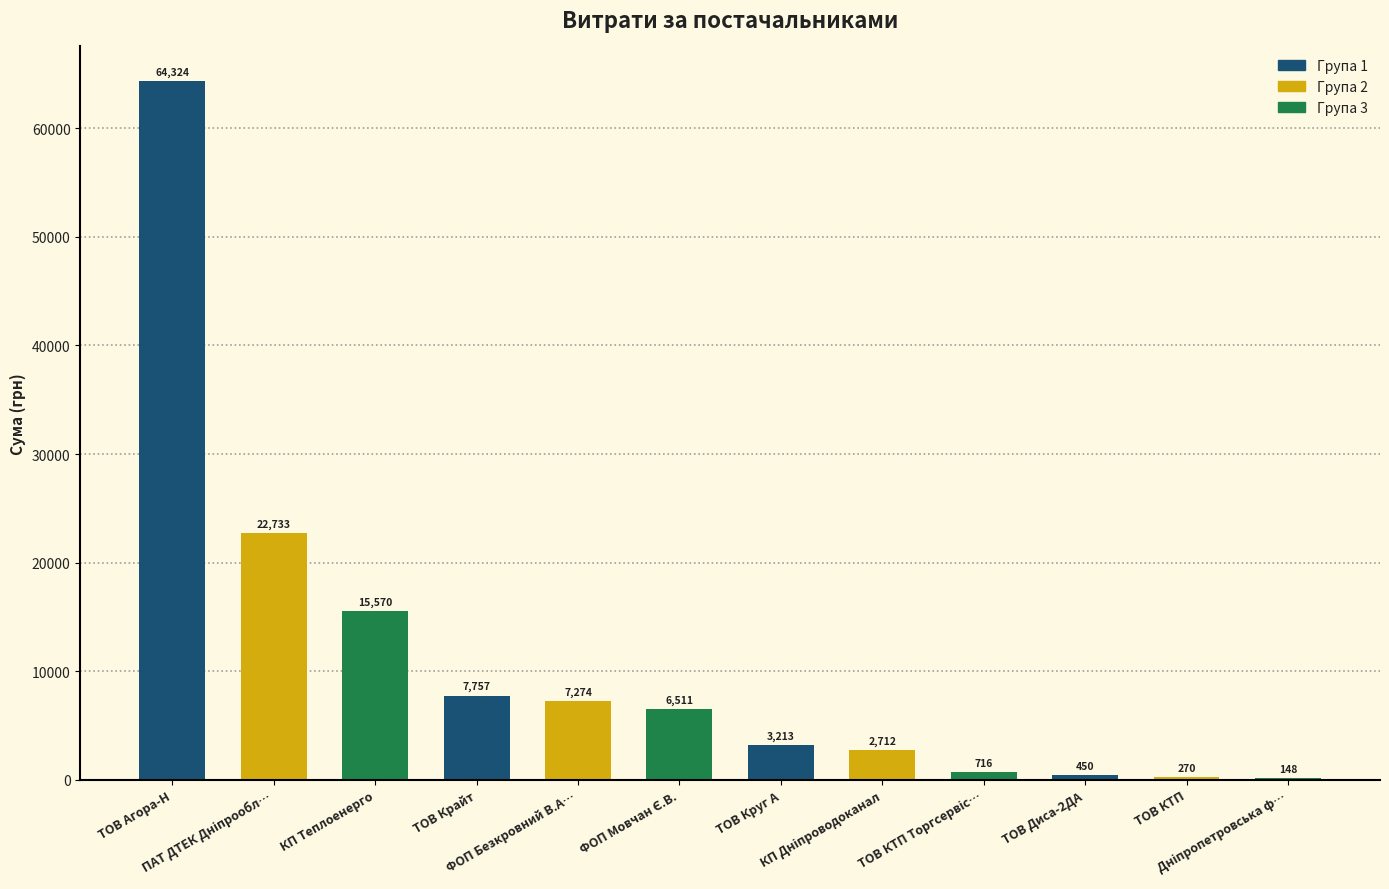

What is the maximum value shown in the chart?

64323.7